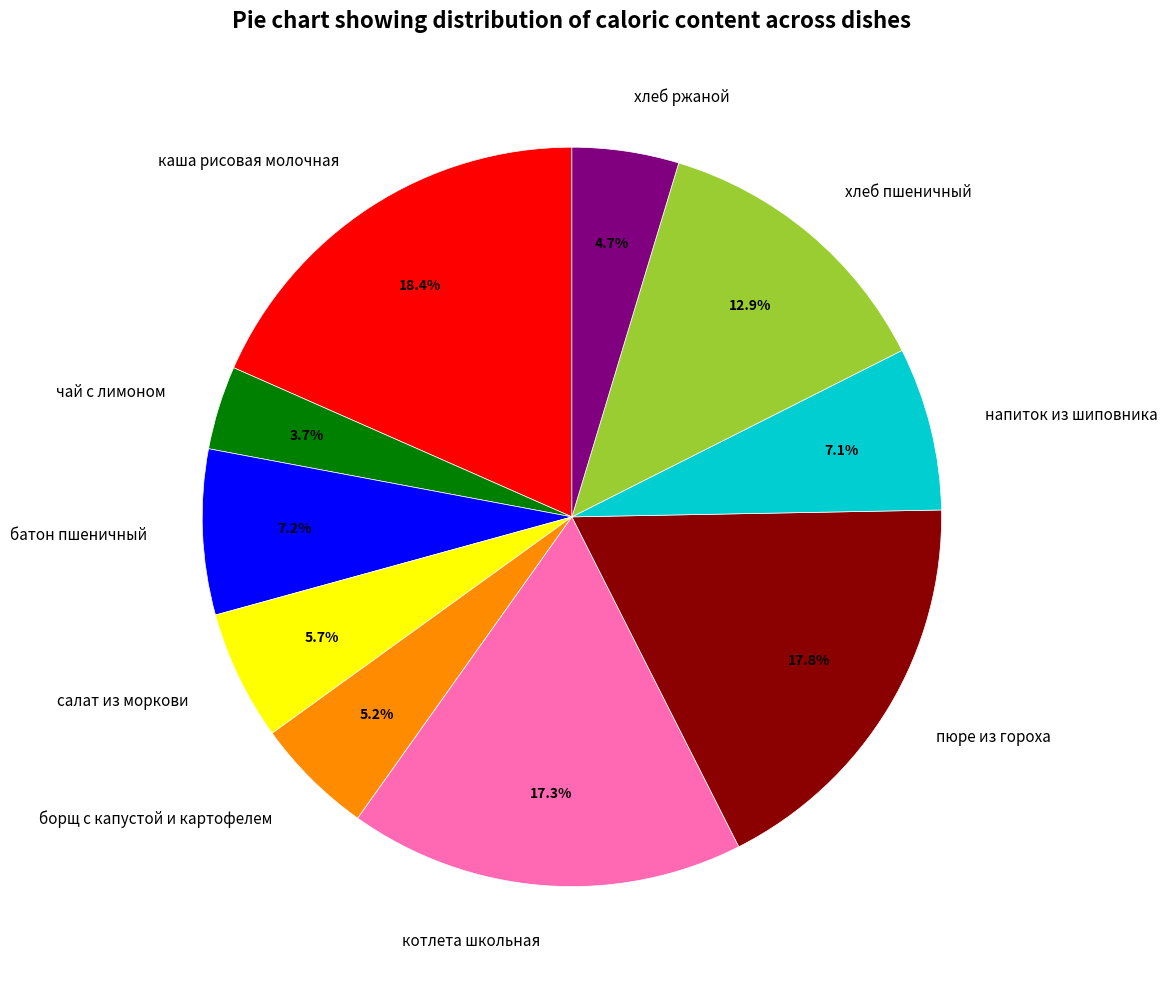

Which has a higher value, напиток из шиповника or хлеб ржаной?

напиток из шиповника